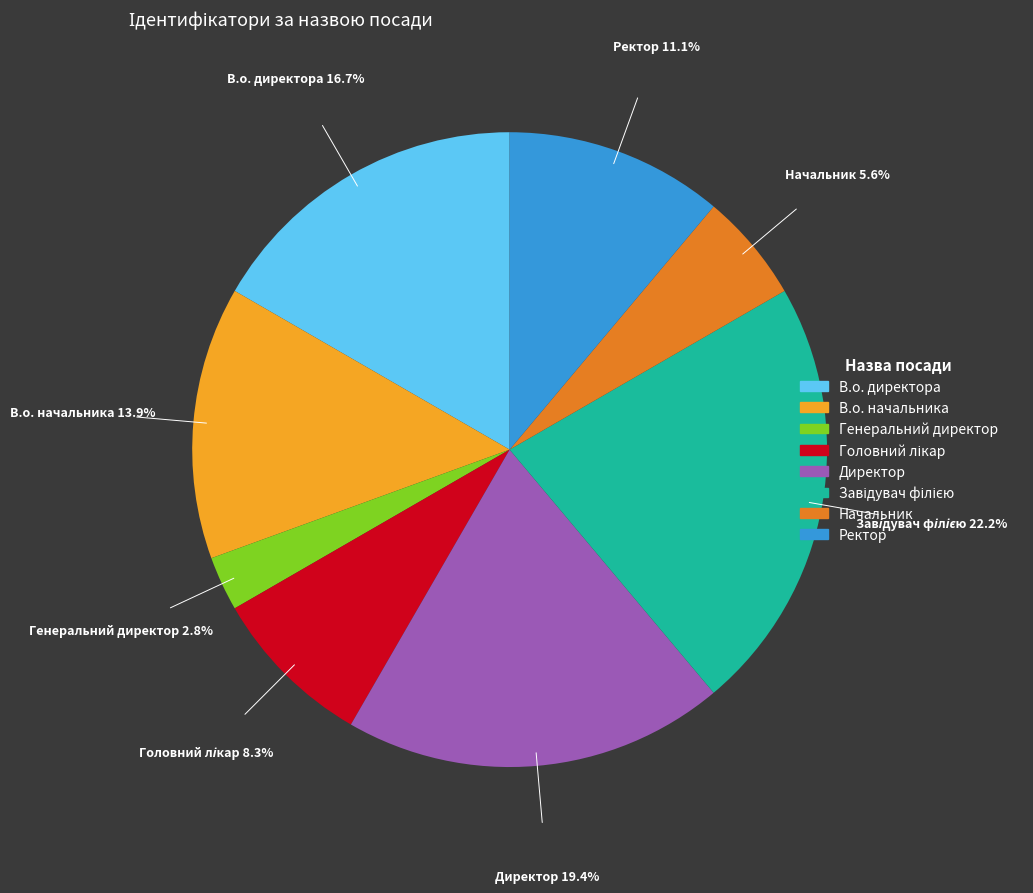

Count the number of slices in the pie.

8